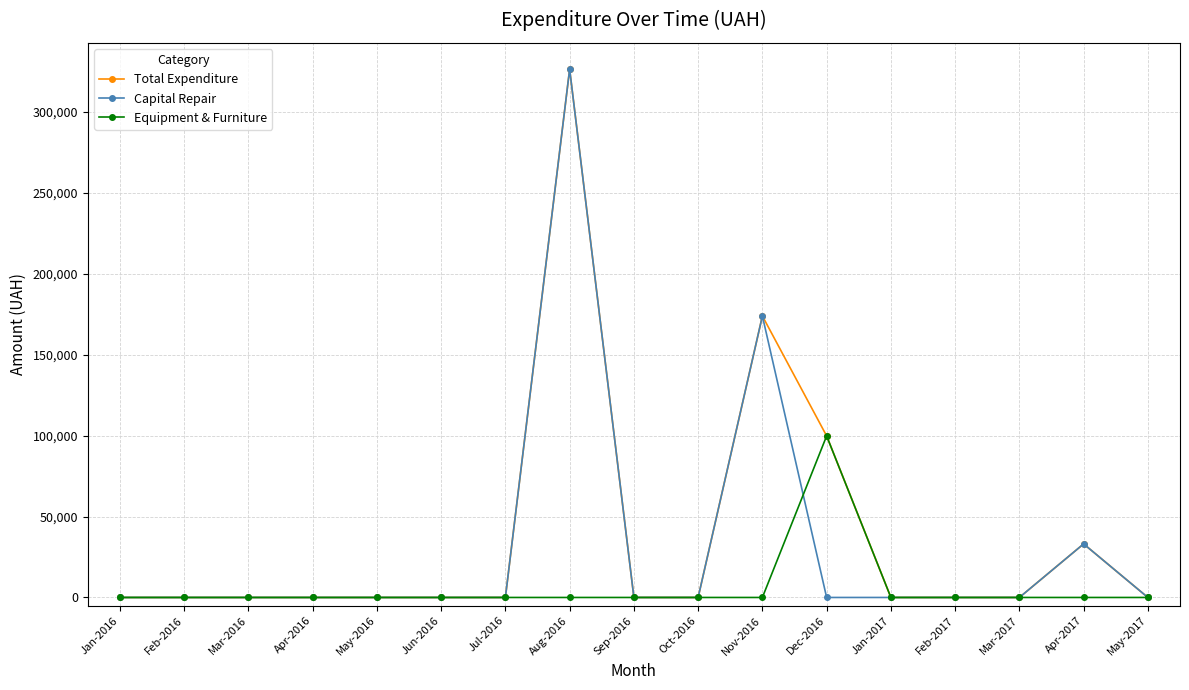

What is the average value of the Capital Repair series?

31363.8